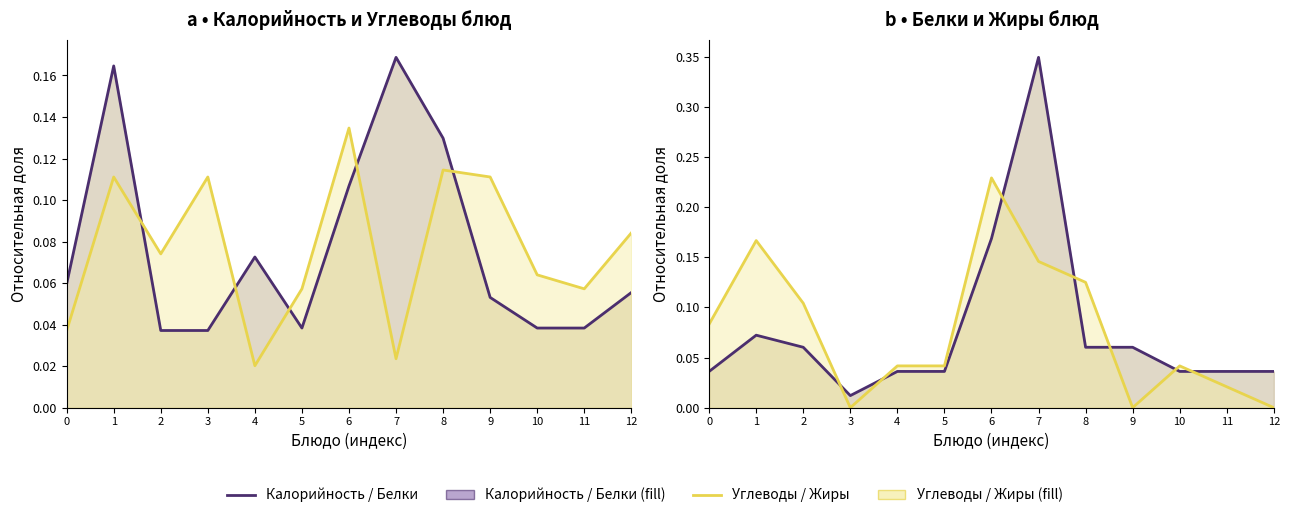

Which series has the largest total across all categories?

Калорийность